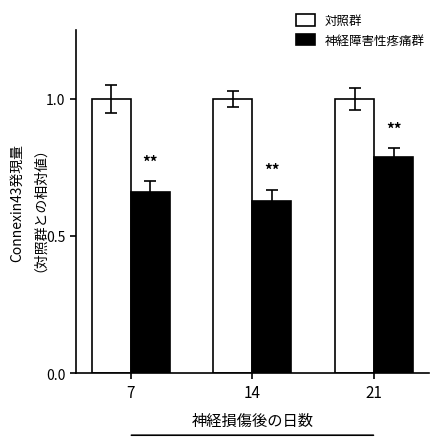

Is it true that 神経障害性疼痛群 equals 1.0 at 7?

False